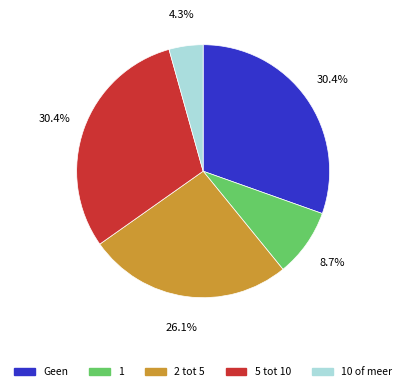

Is 10 of meer the majority of the pie?

No